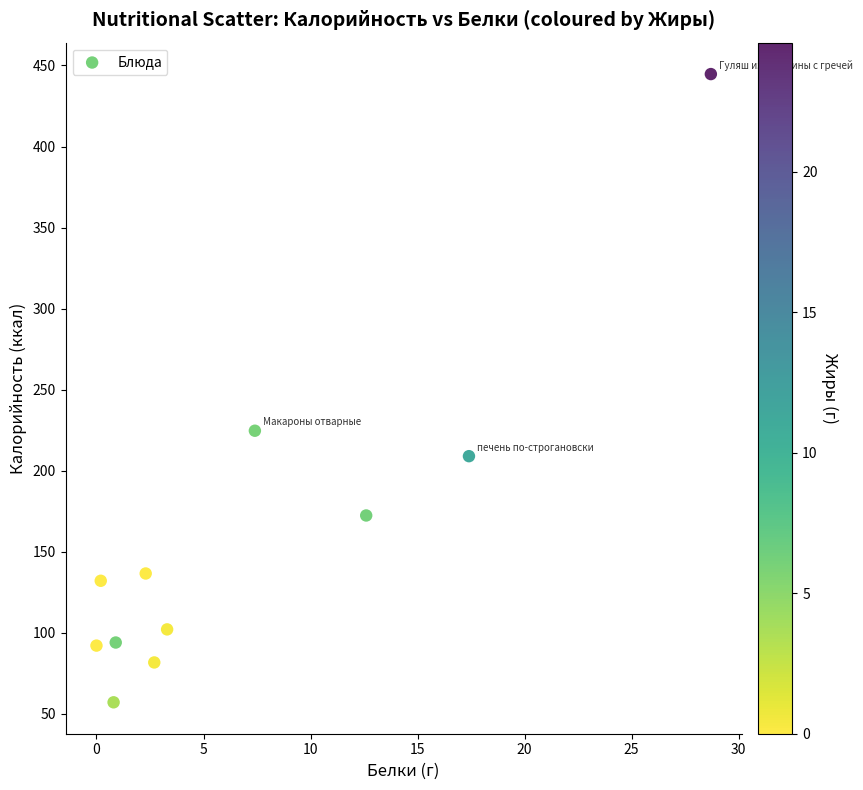

What is the average X value?

6.9